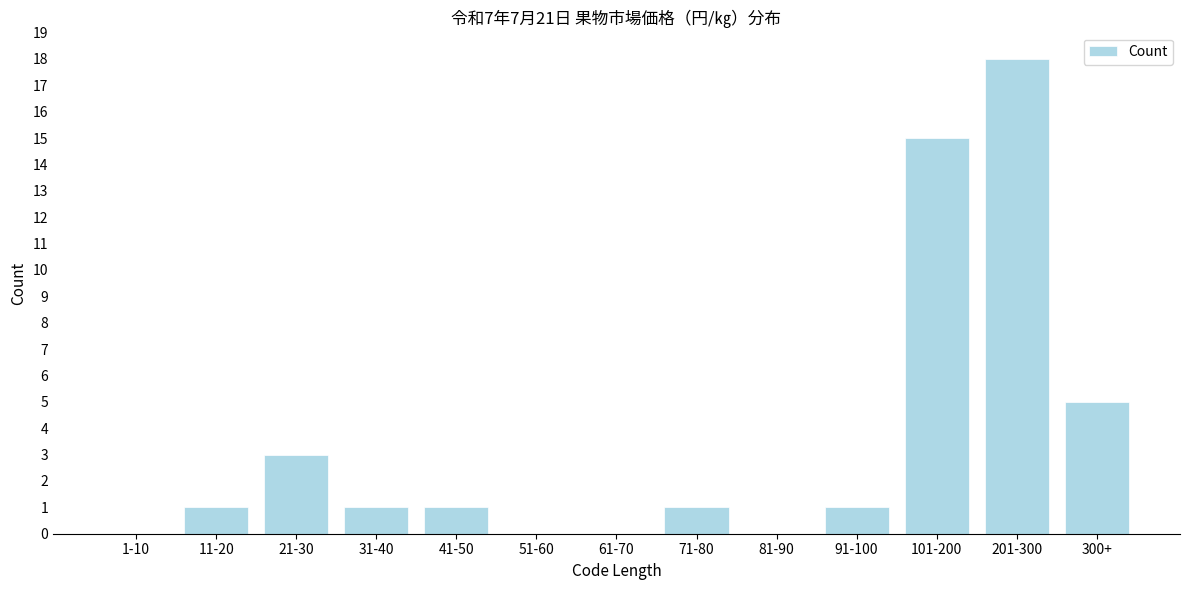

Reading left to right, list all the values displayed in this chart.

1-10=0	11-20=1	21-30=3	31-40=1	41-50=1	51-60=0	61-70=0	71-80=1	81-90=0	91-100=1	101-200=15	201-300=18	300+=5